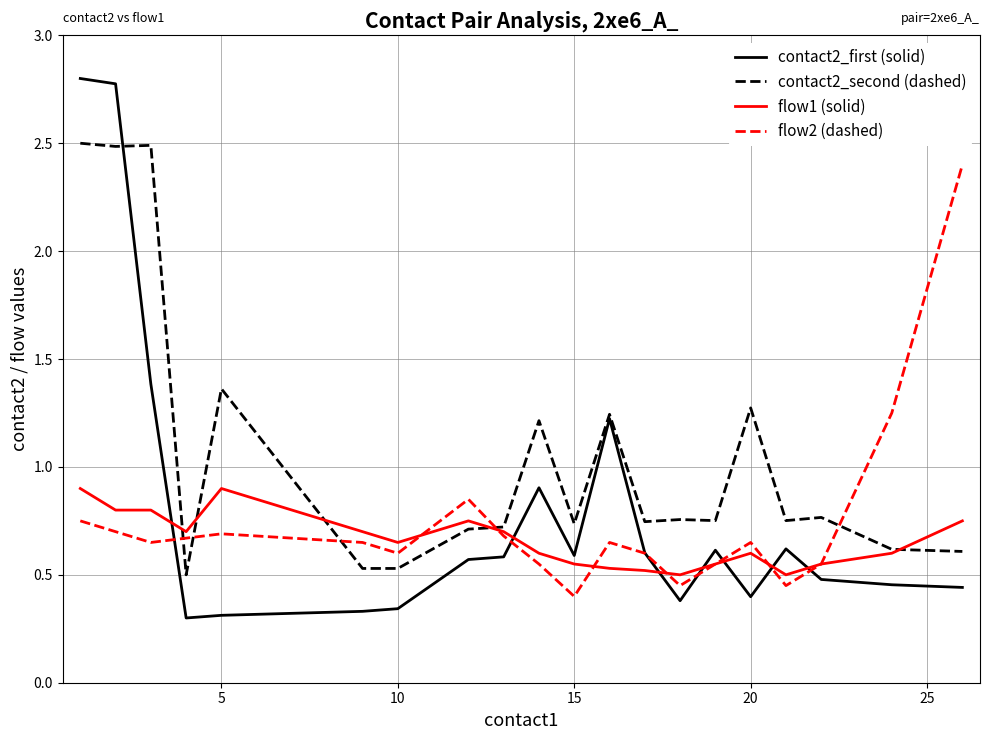

Which series ends up on top after the final intersection of flow1 (solid) and contact2_first (solid)?

flow1 (solid)